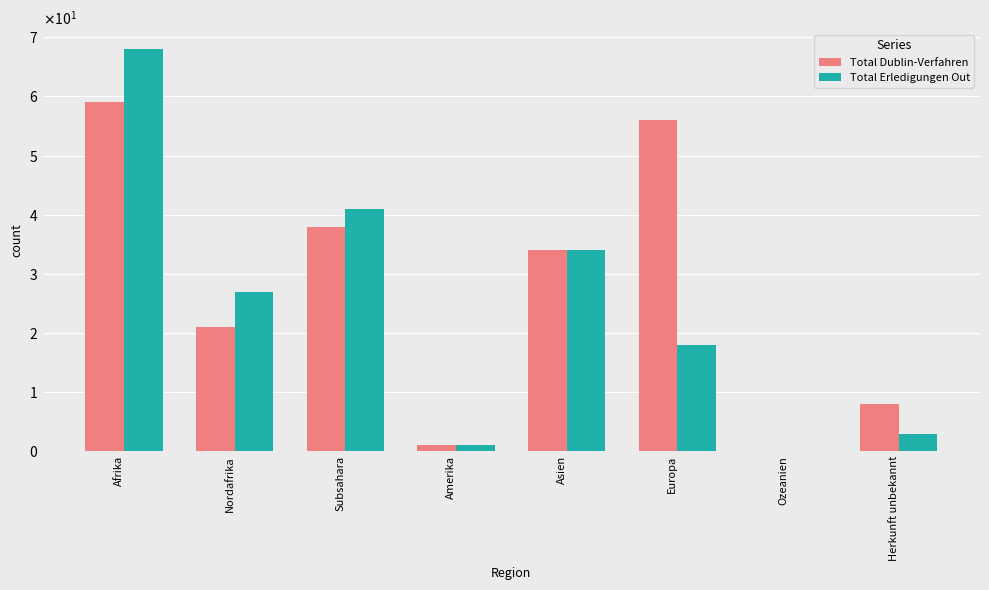

Reading left to right, list all the values displayed in this chart.

Total Dublin-Verfahren: 59	21	38	1	34	56	0	8
Total Erledigungen Out: 68	27	41	1	34	18	0	3